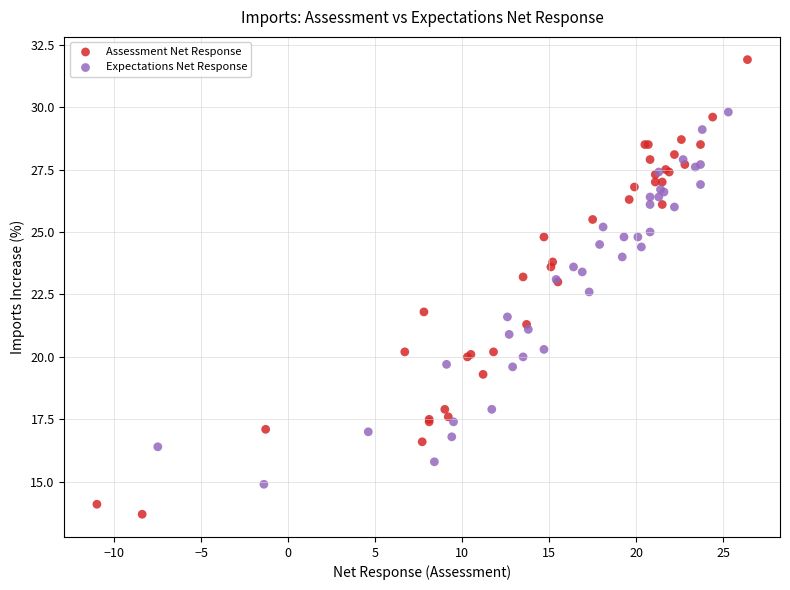

Which series contains the highest Y value?

Assessment Net Response